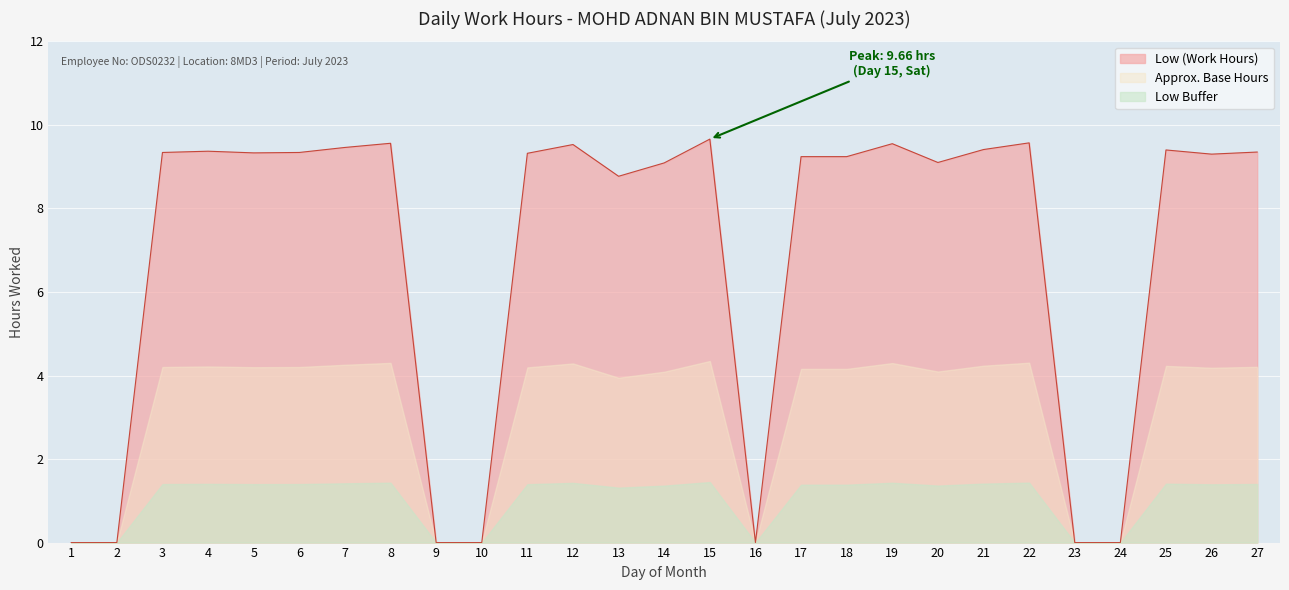

The chart shows a value of -4.2 at 1. True or false?

False